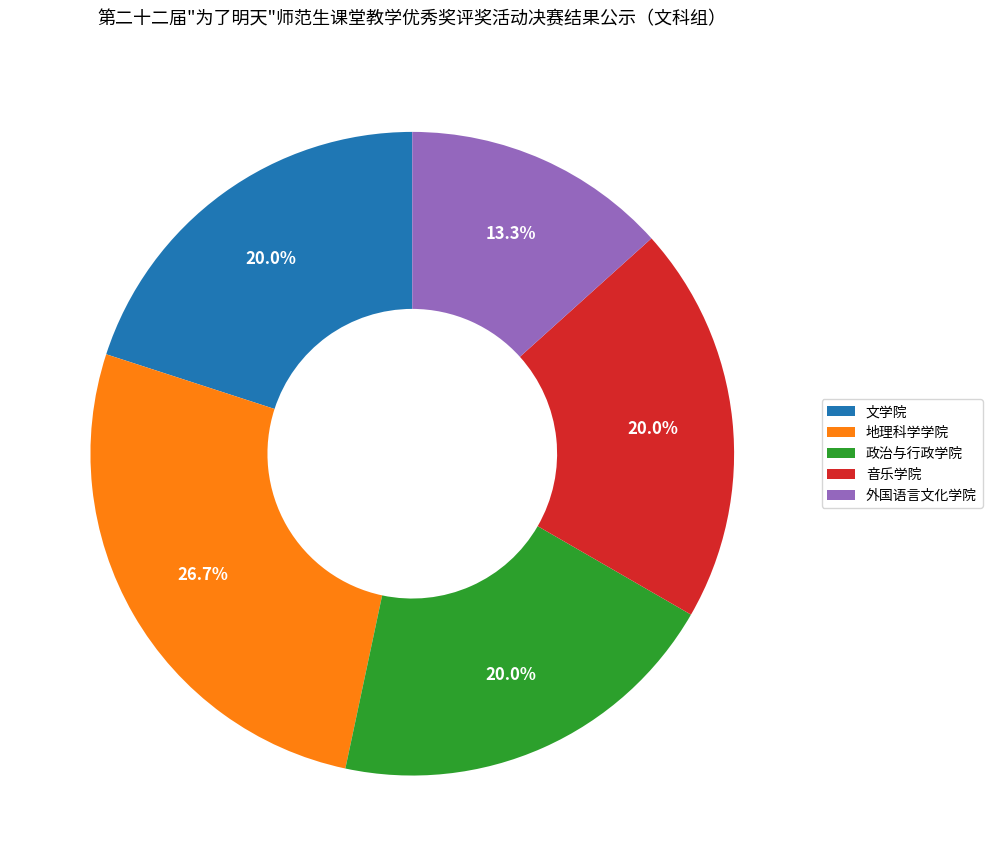

To the nearest percent, what portion does 政治与行政学院 represent?

20%